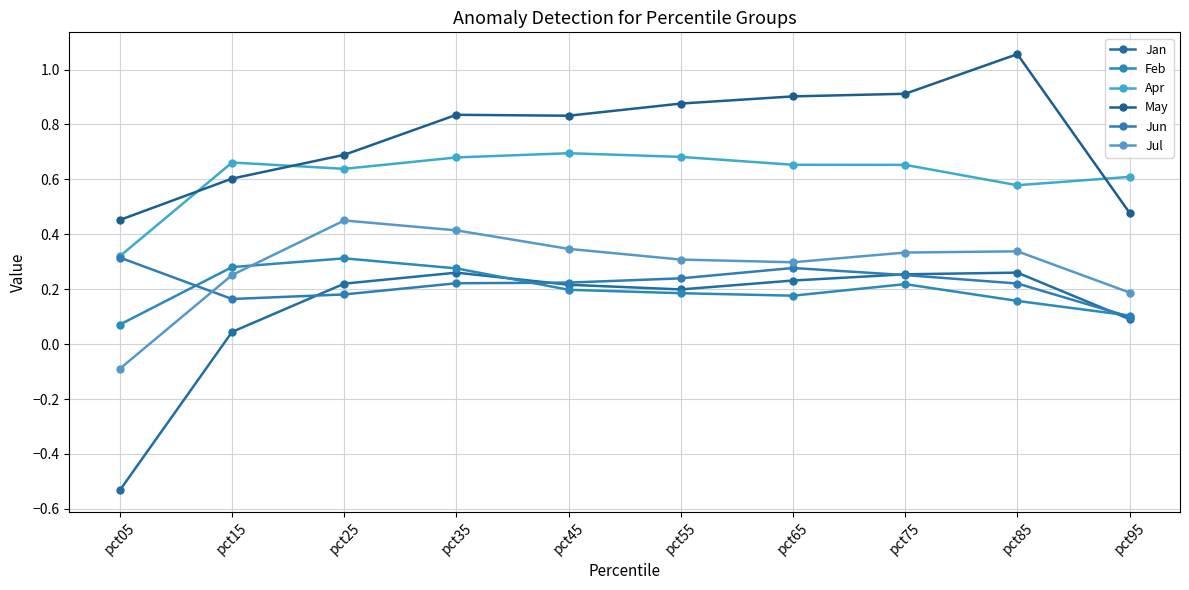

What is the difference between the maximum and minimum values in the Jun series?

0.2